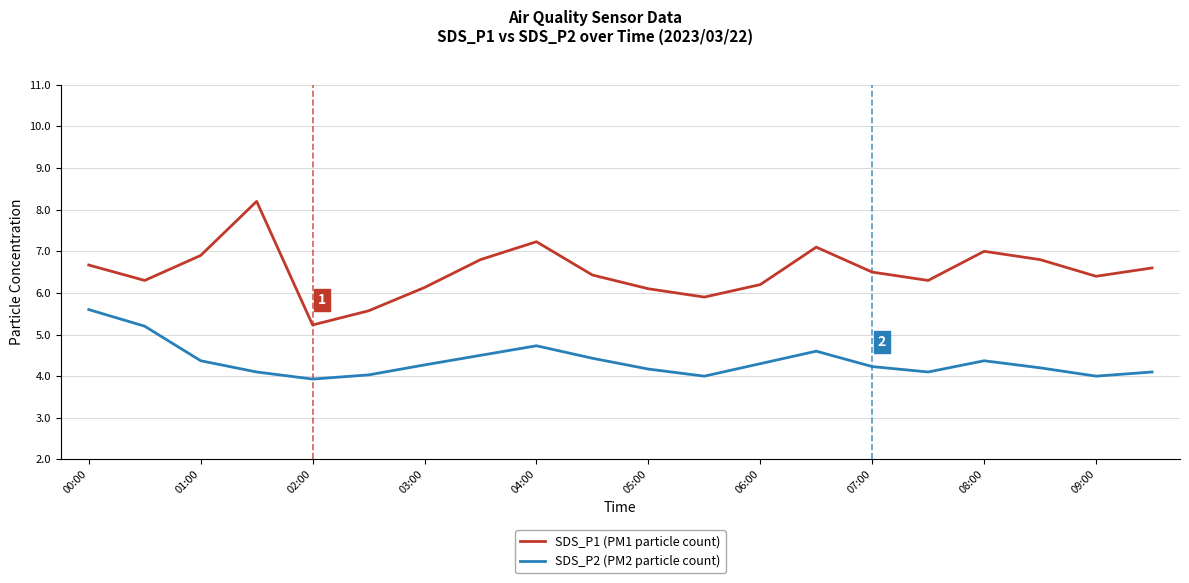

True or false: SDS_P2 (PM2 particle count) and SDS_P1 (PM1 particle count) intersect in this chart.

False